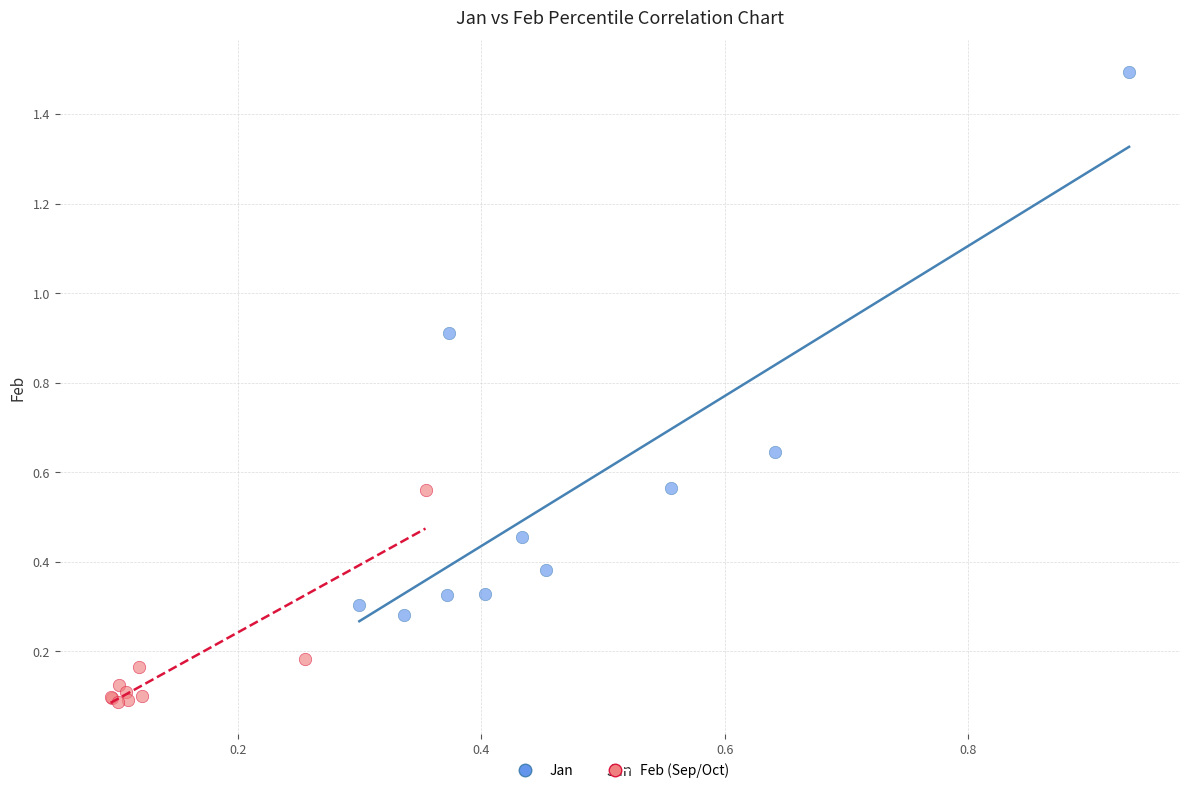

Which series contains the highest Y value?

Jan